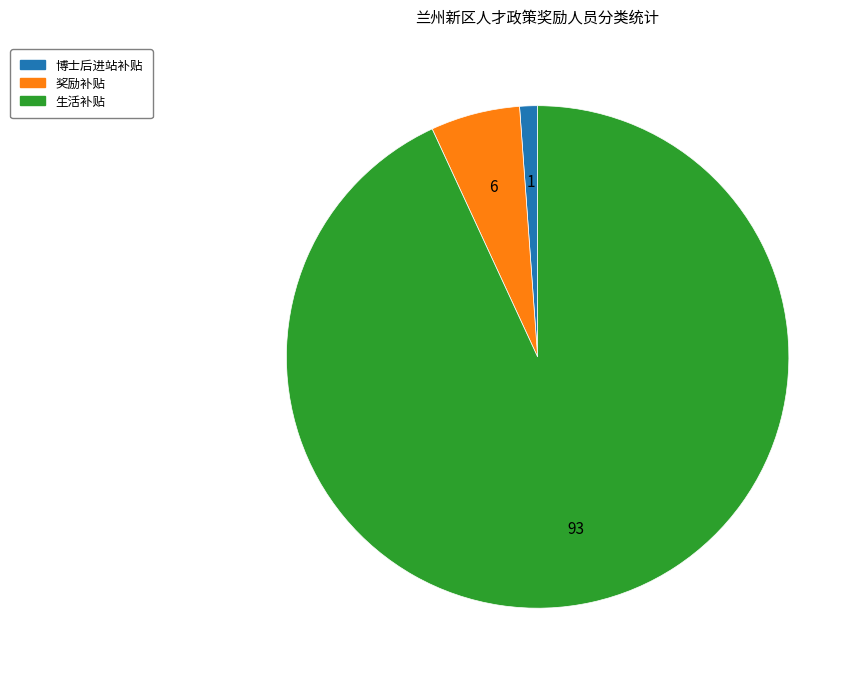

Which category has the smallest portion of the pie?

博士后进站补贴